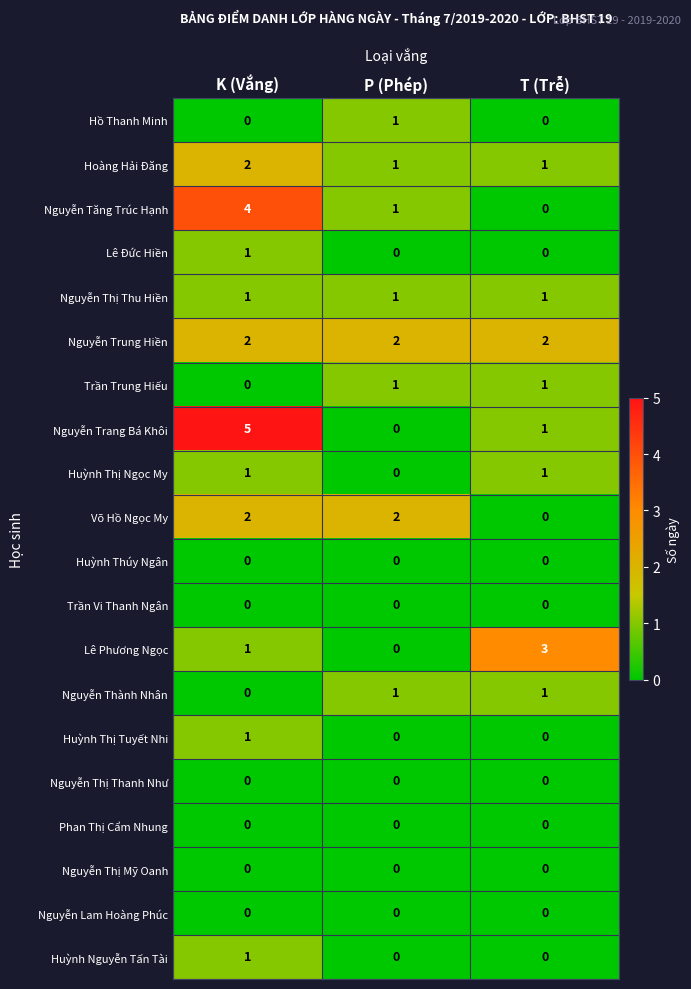

What is the spread (max minus min) of values at T (Trễ)?

3